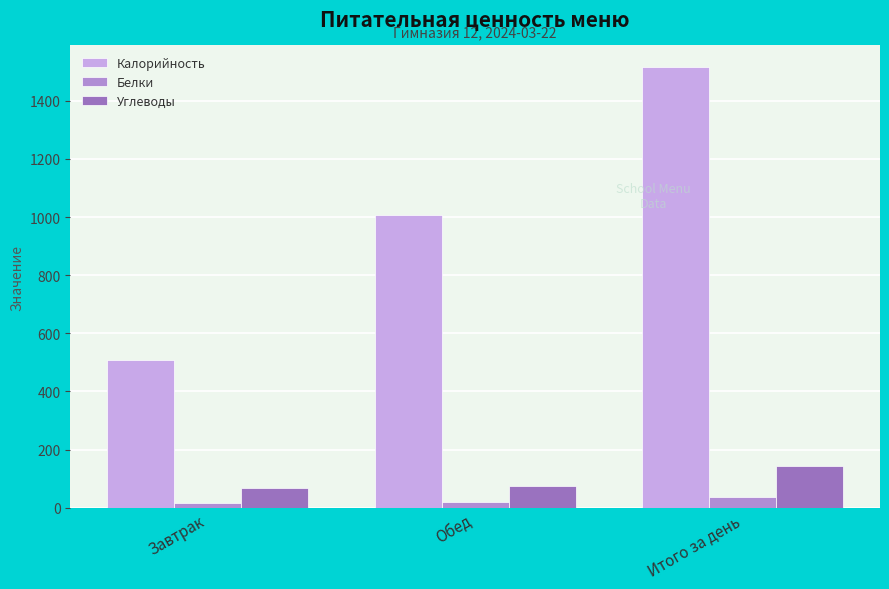

Is it true that Калорийность equals 233.5 at Обед?

False